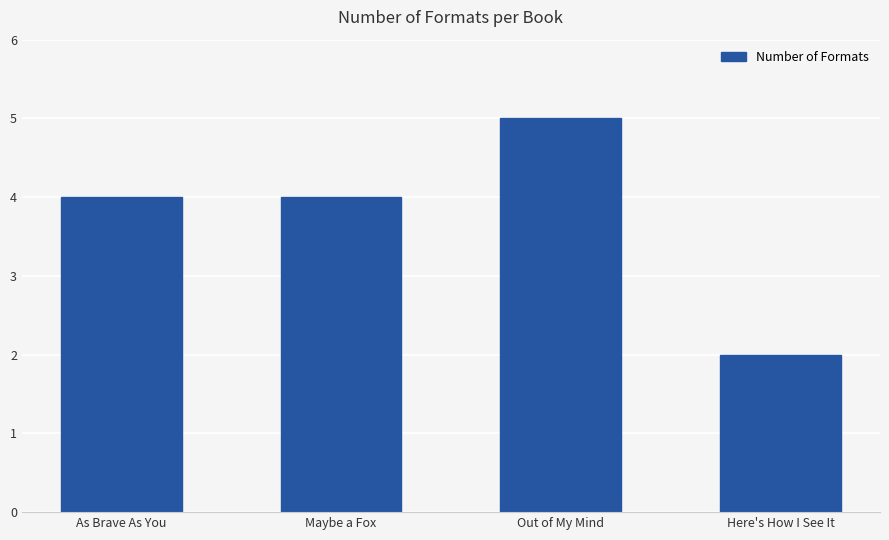

Is it true that the value at As Brave As You is 4?

True